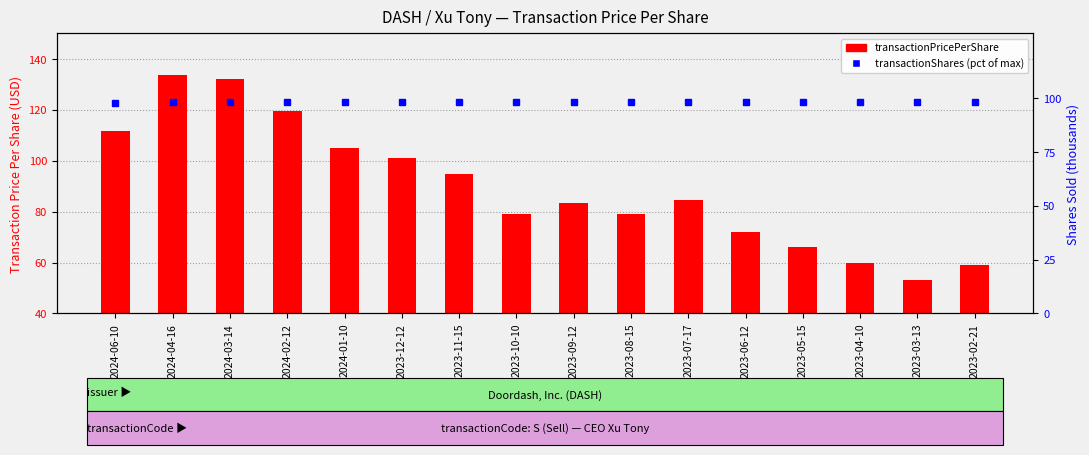

What is the difference between the maximum and minimum values in the transactionShares (% of max) series?

0.5